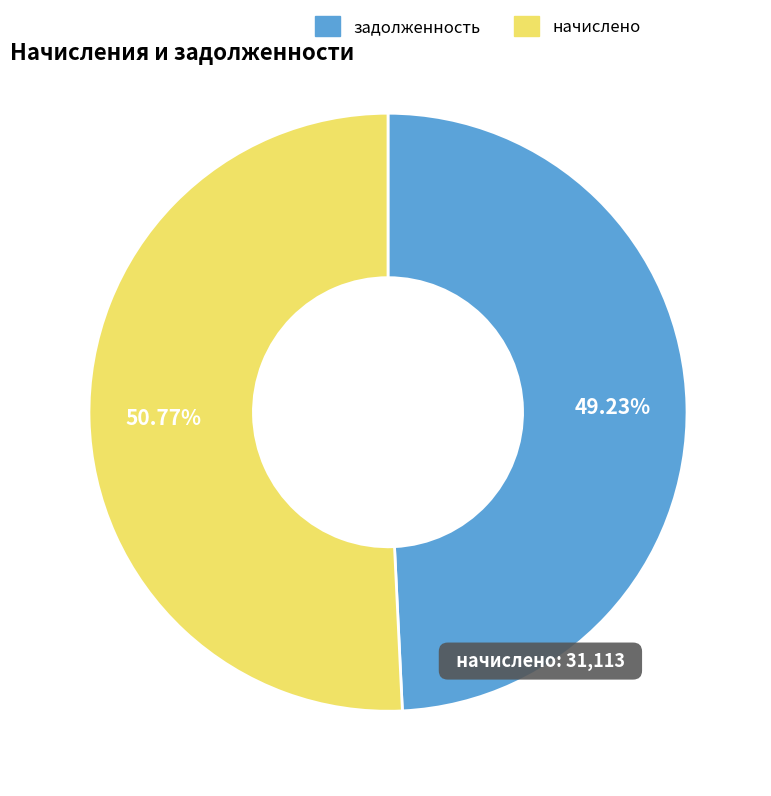

Combined, do задолженность and начислено account for over 50%?

Yes